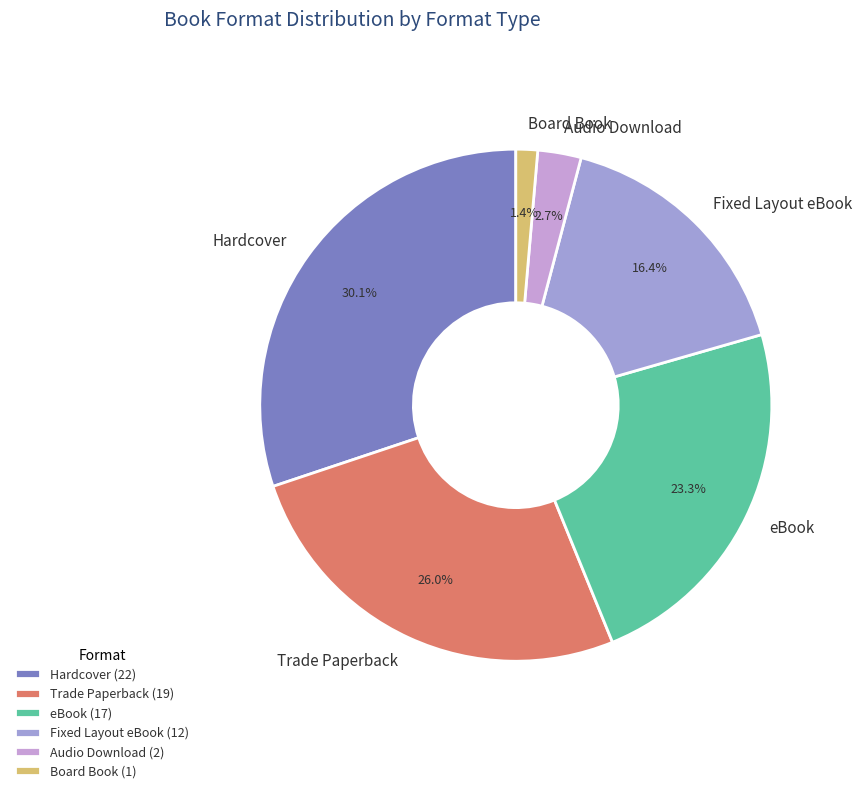

Rank the categories by value from lowest to highest.

Board Book, Audio Download, Fixed Layout eBook, eBook, Trade Paperback, Hardcover